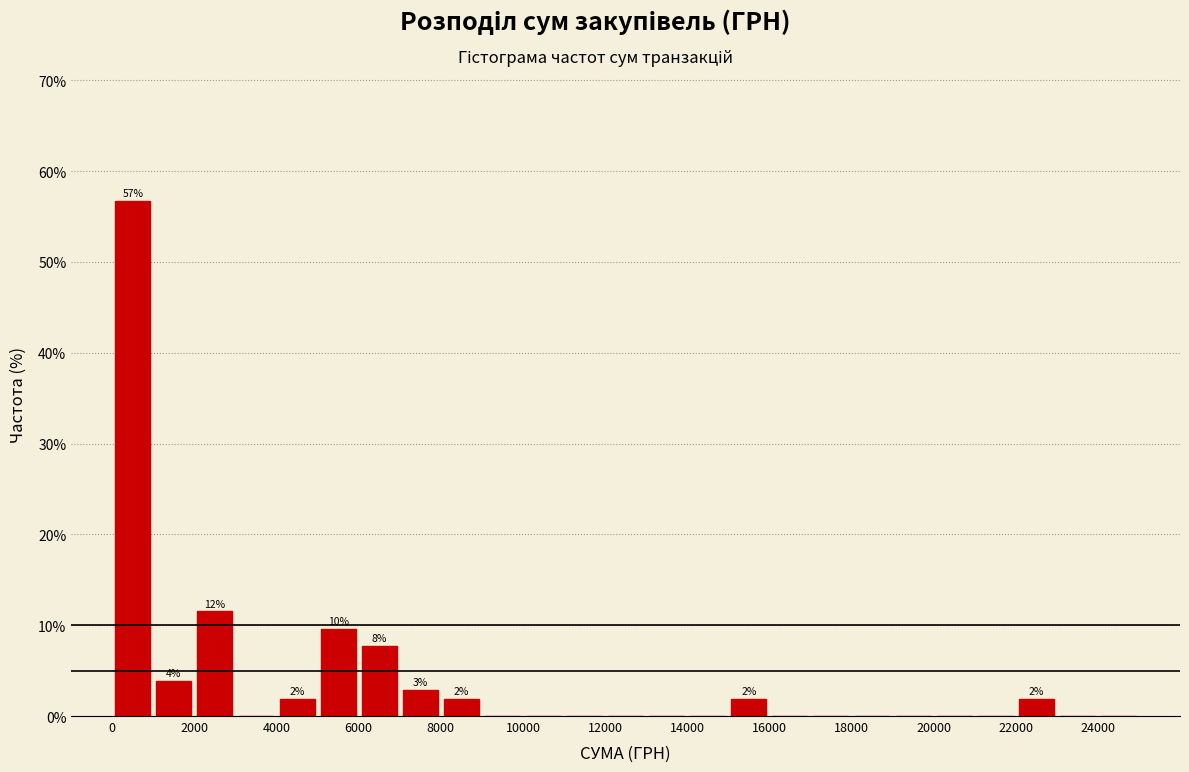

Which range on the x-axis has the tallest bar?

0 to 1000